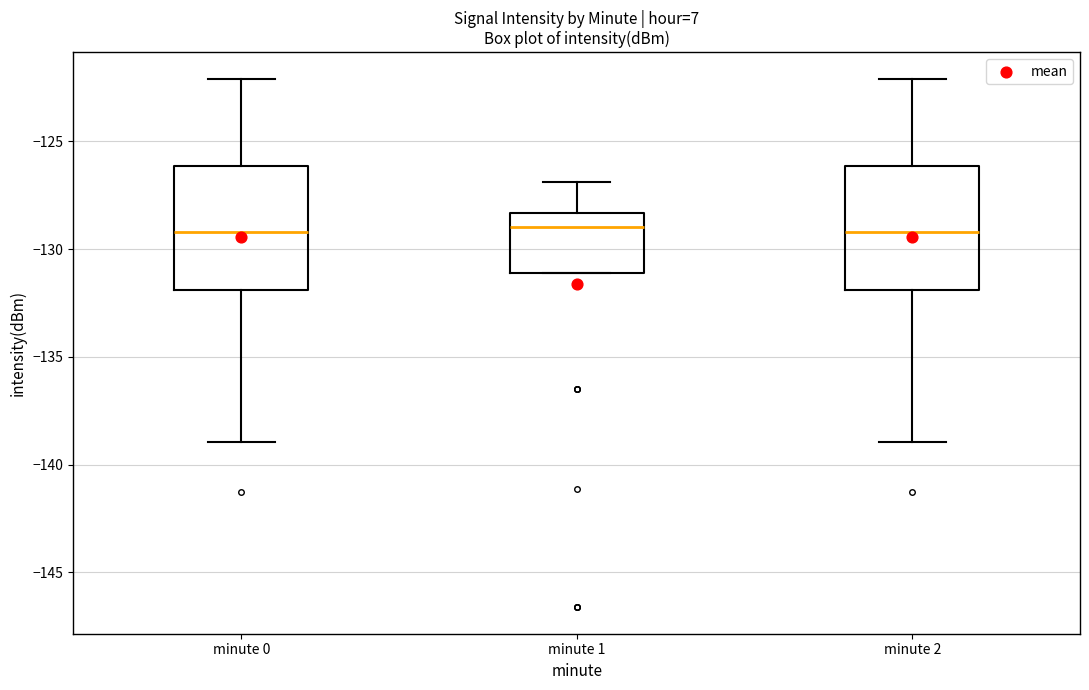

Reading left to right, transcribe this box plot: for each box, give where its median line is, the range the box spans, and where its two whiskers end, as read against the y-axis. The values are not printed on the chart, so give them approximately, as read against the axis.

minute 0: median -129.0, box -132.0 to -126.0, whiskers -139.0 to -122.0
minute 1: median -129.0, box -131.0 to -128.5, whiskers -131.0 to -127.0
minute 2: median -129.0, box -132.0 to -126.0, whiskers -139.0 to -122.0